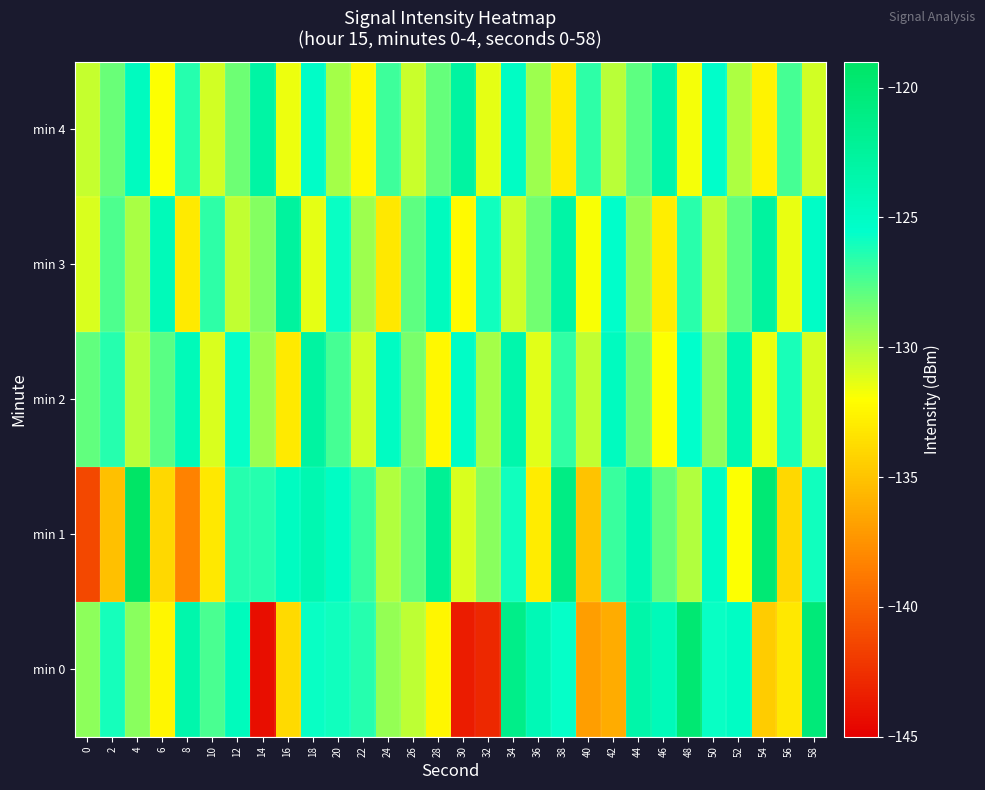

How many distinct data groups are displayed?

5